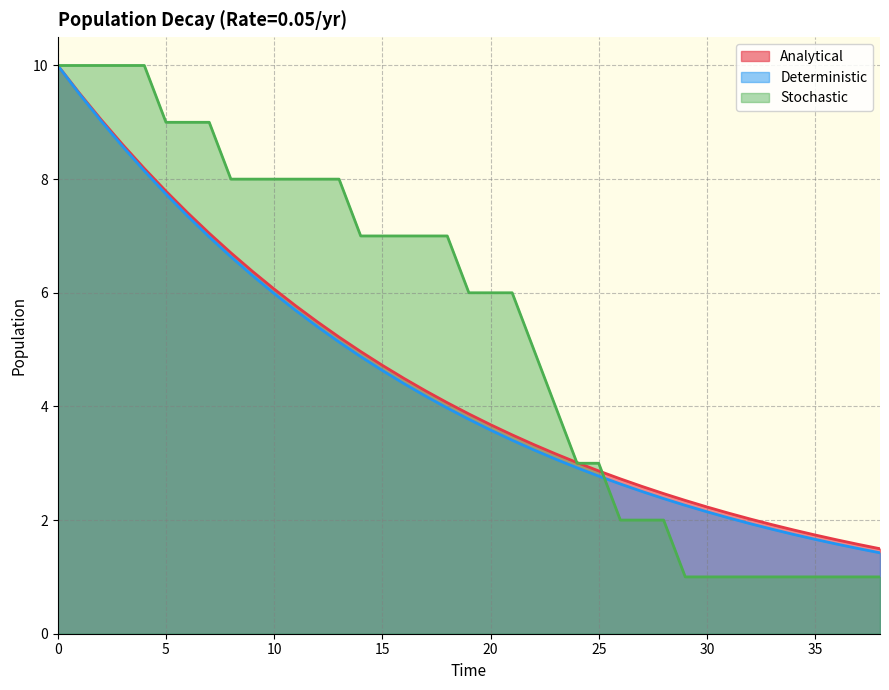

Rank the categories by Deterministic value from highest to lowest.

0, 1, 2, 3, 4, 5, 6, 7, 8, 9, 10, 11, 12, 13, 14, 15, 16, 17, 18, 19, 20, 21, 22, 23, 24, 25, 26, 27, 28, 29, 30, 31, 32, 33, 34, 35, 36, 37, 38